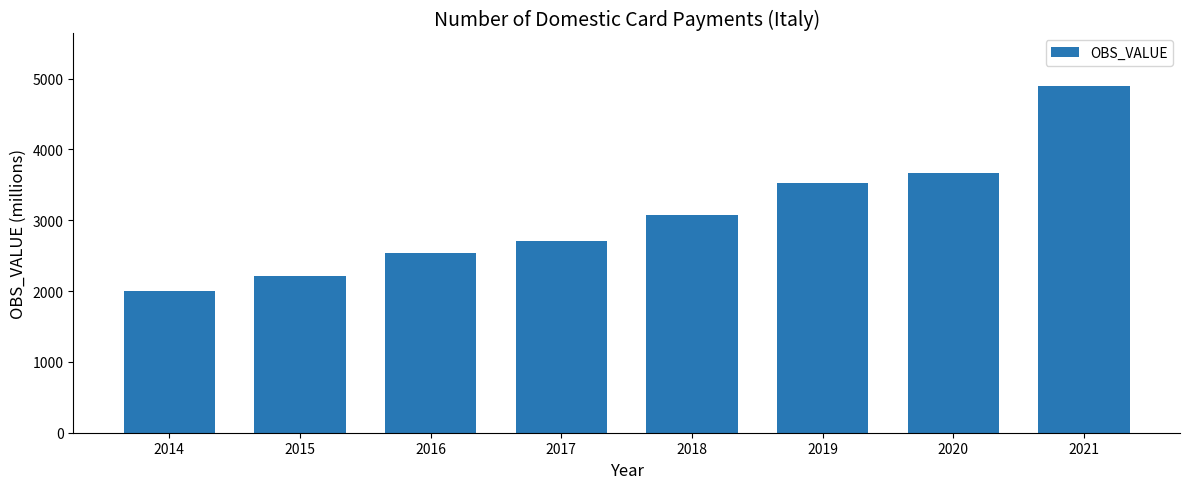

What is the change in value from 2017 to 2019?

+824.9